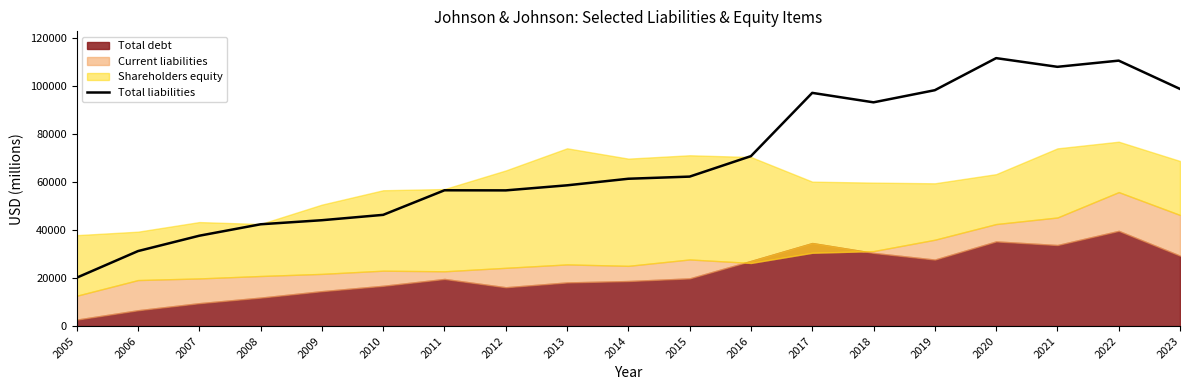

Between 2020 and 2021, which is larger?

2020